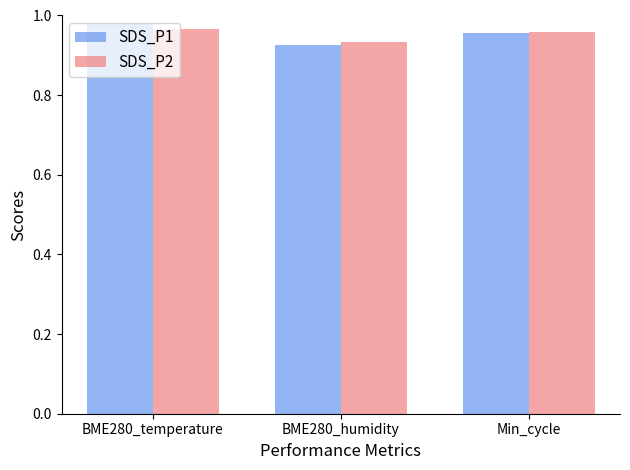

What is the sum of the SDS_P1 values at BME280_humidity and BME280_temperature?

1.9